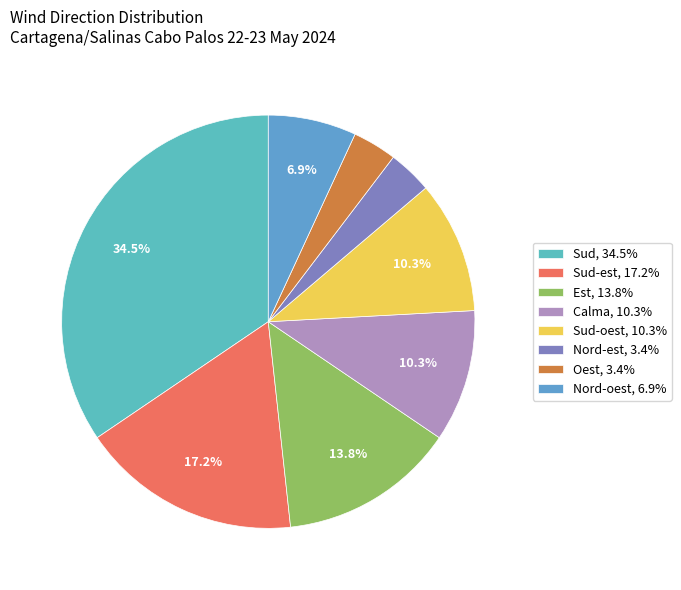

Is there any slice that represents more than half of the pie?

No